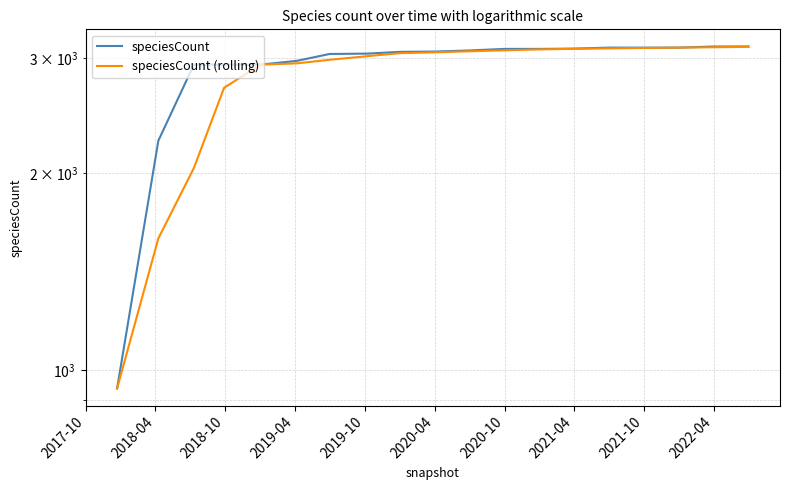

Does the chart display data point markers on the line(s)?

No